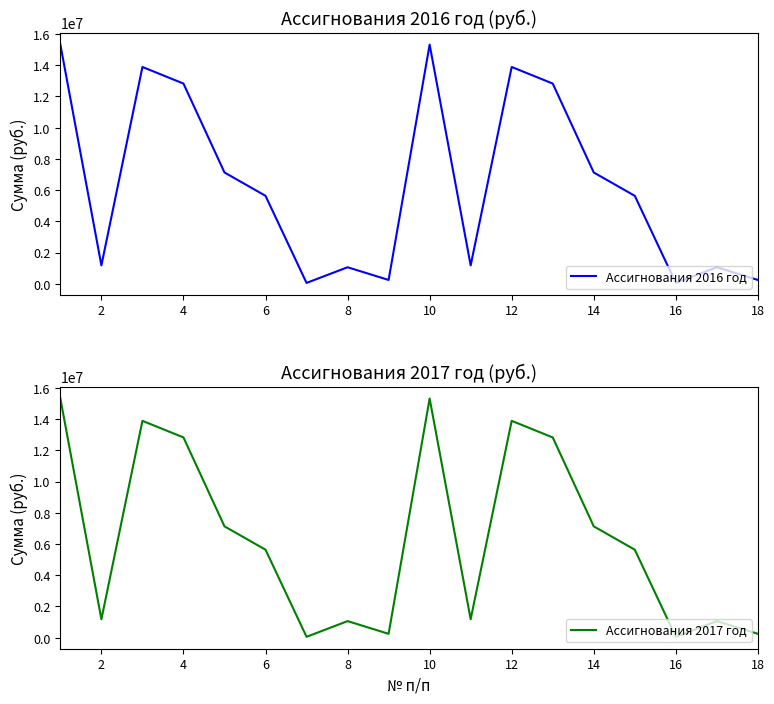

What is the maximum value for Ассигнования 2017 год?

15315877.8